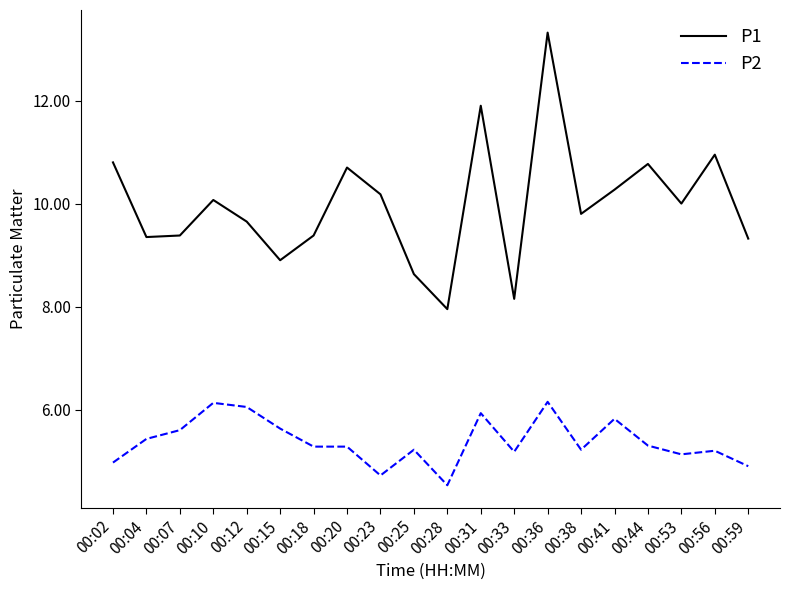

What is the highest value of the P2 series?

6.2